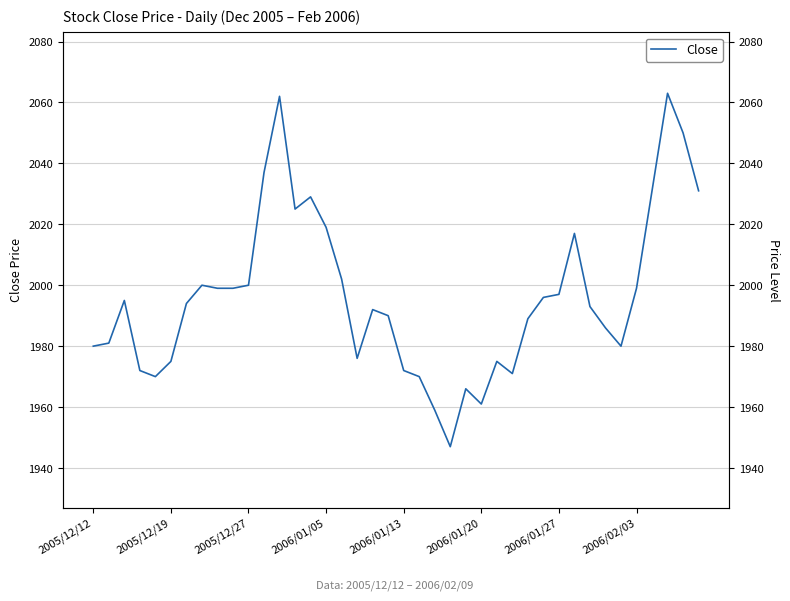

Is it true that the value at 32 is 3414?

False